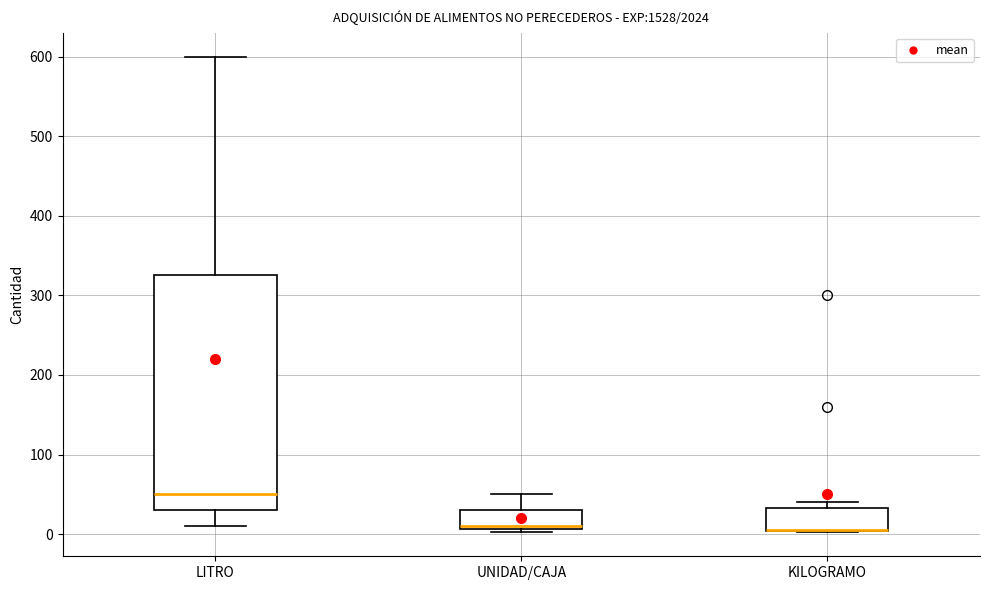

Where is the upper edge of the box for LITRO on the y-axis? The values are not printed on the chart, so give them approximately, as read against the axis.

330